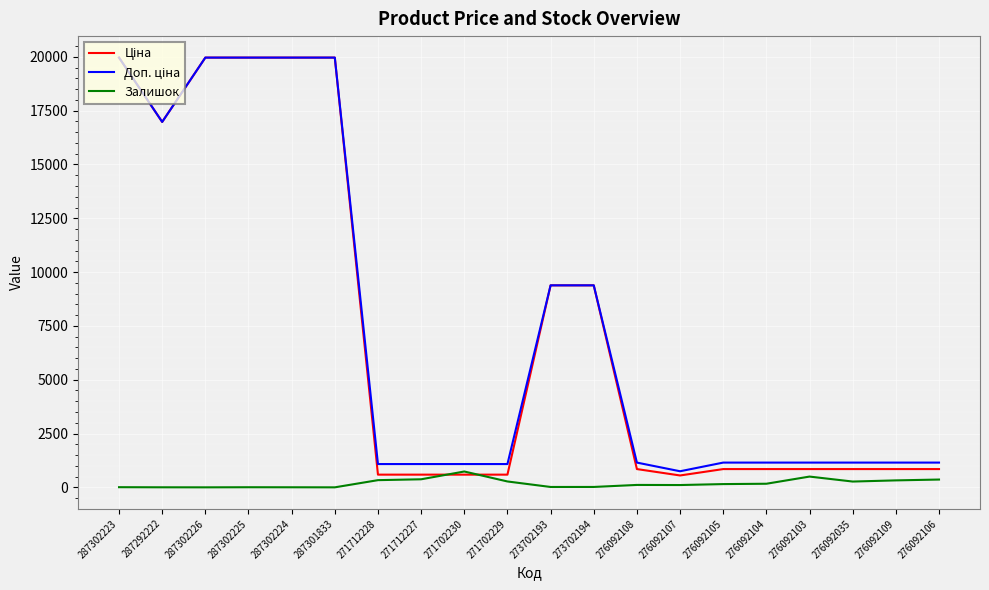

The Залишок series shows 362.0 at 276092106. True or false?

True